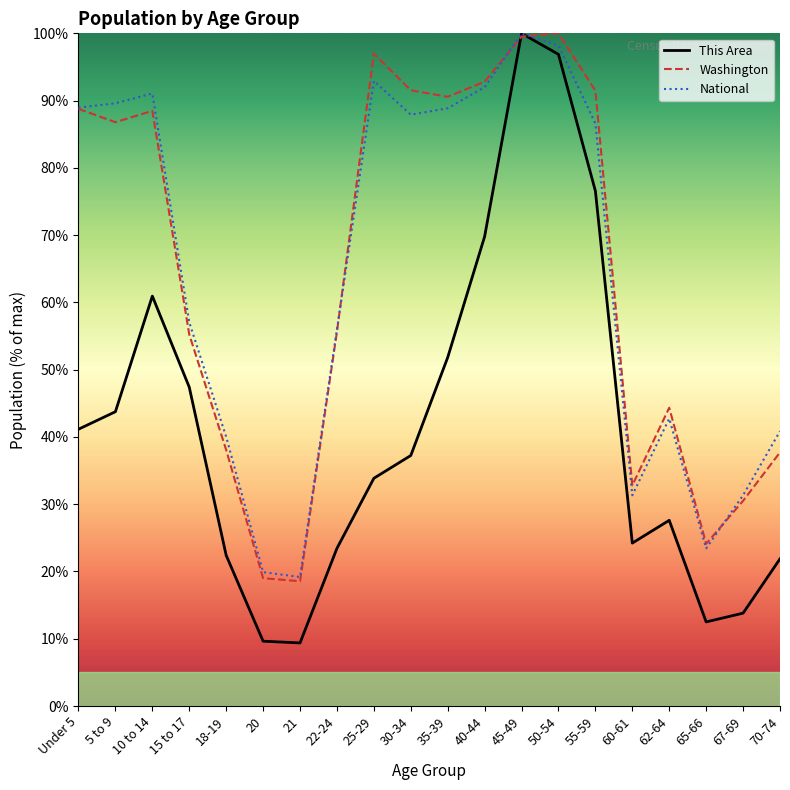

How many interior local valleys does the National series have?

4